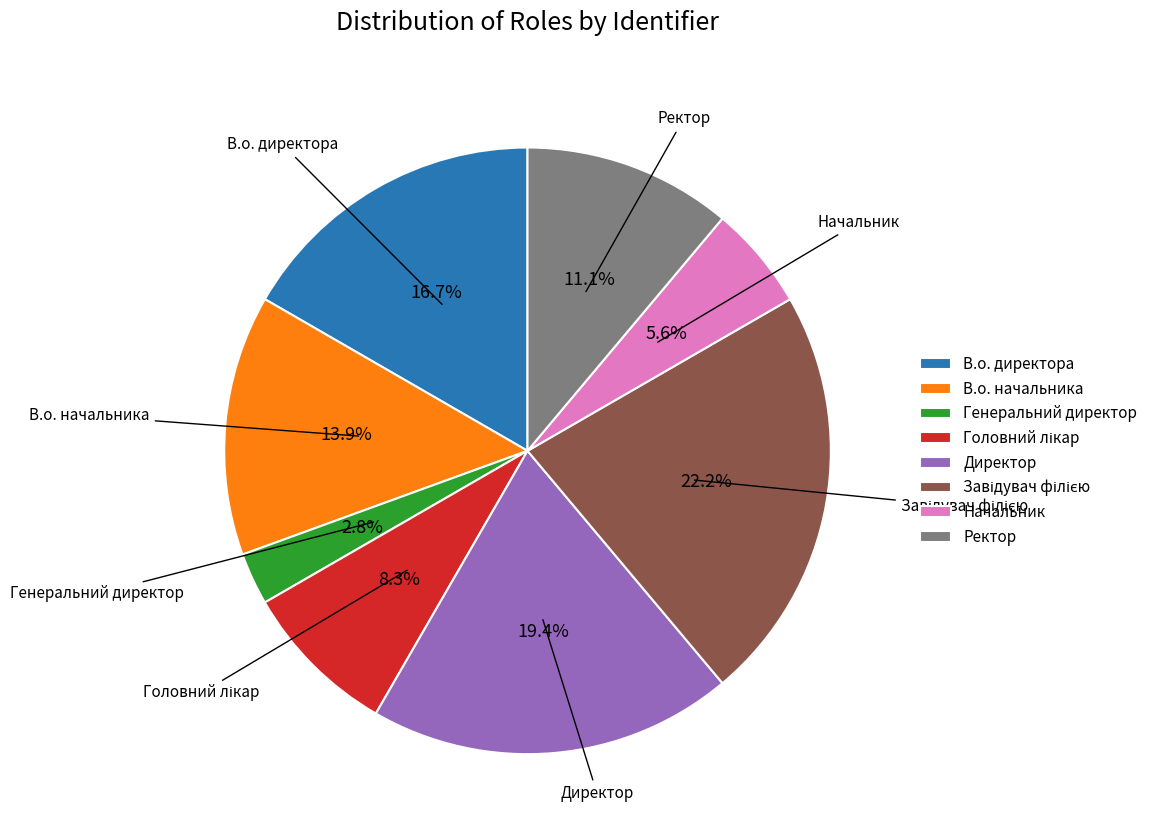

How many slices are in this pie chart?

8